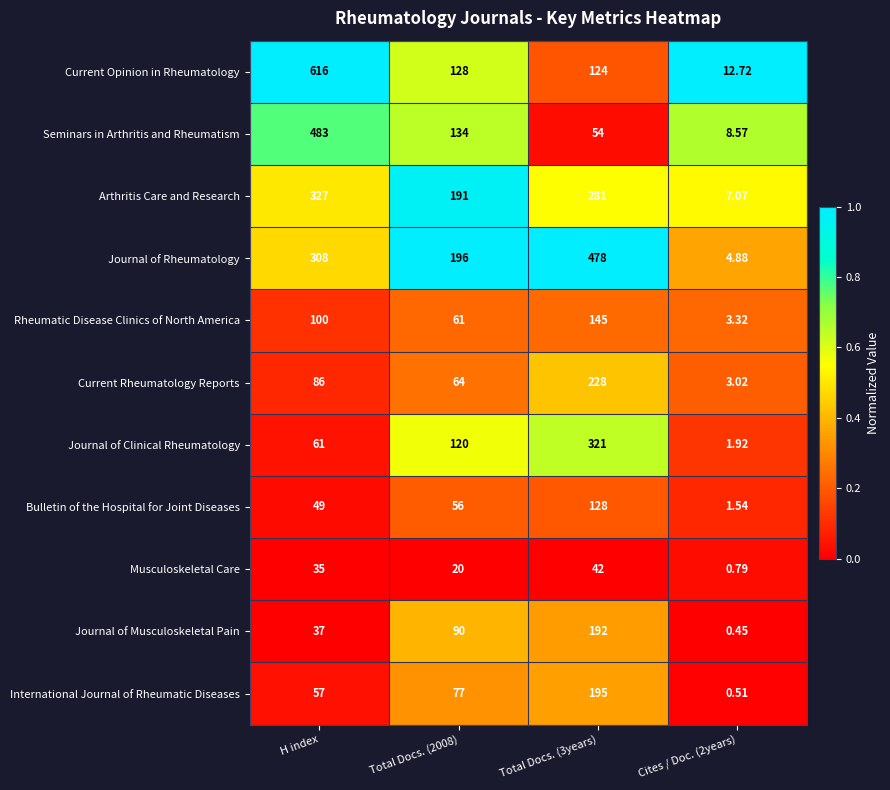

Count the number of data series in this chart.

11